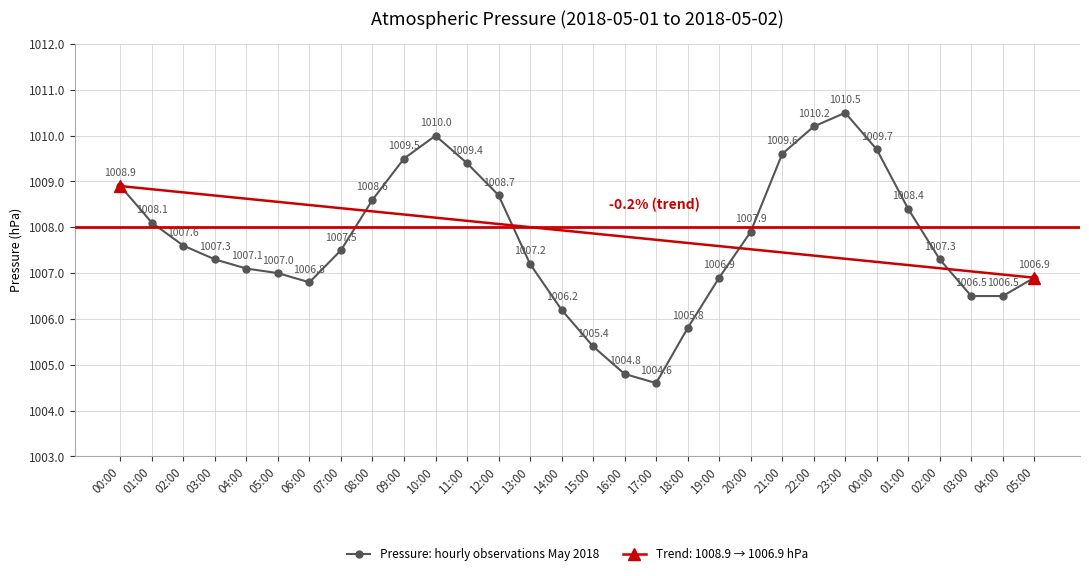

What is the change in value from 01:00 to 01:00?

+0.3